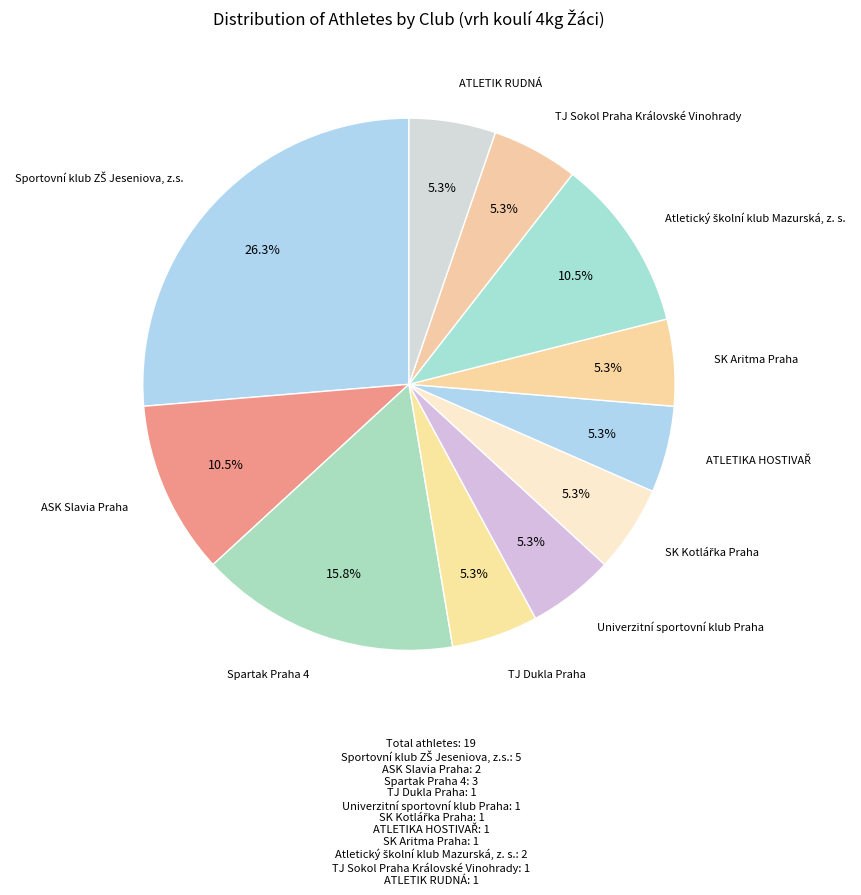

Does any single category account for the majority?

No